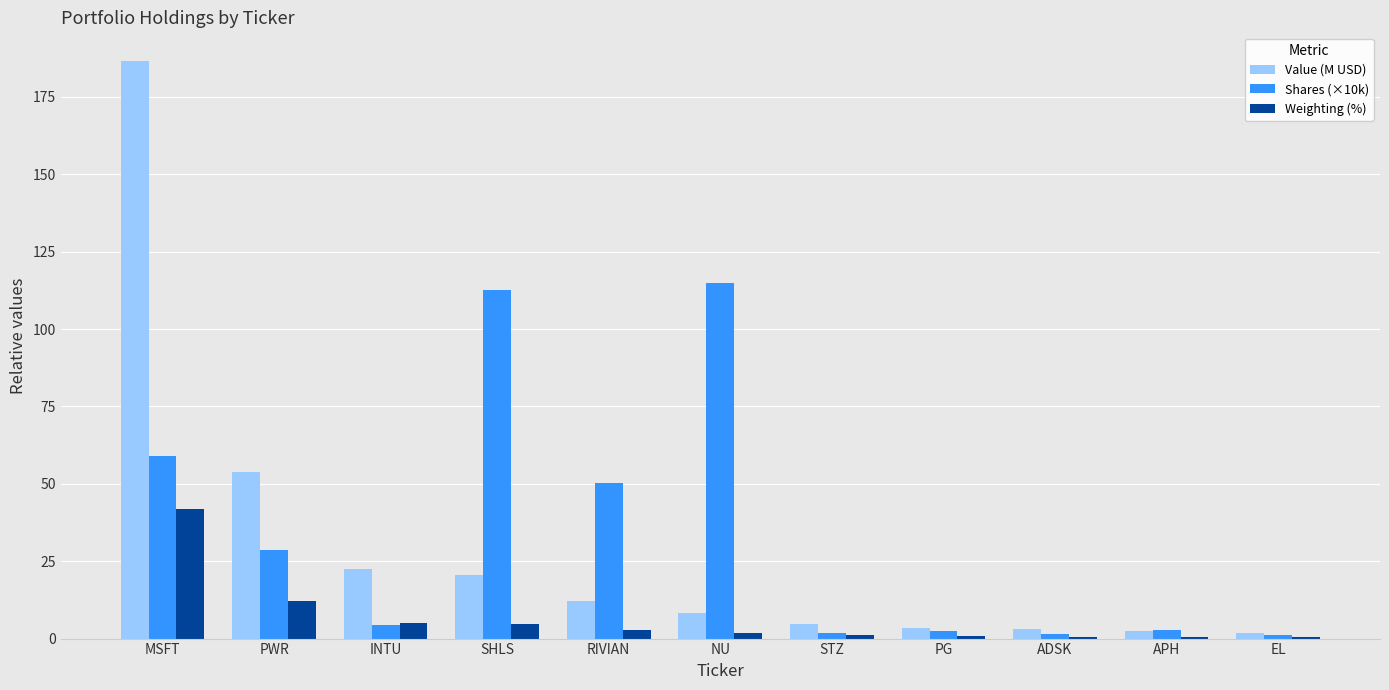

What are all the series names shown in the legend?

Value (M USD), Shares (×10k), Weighting (%)